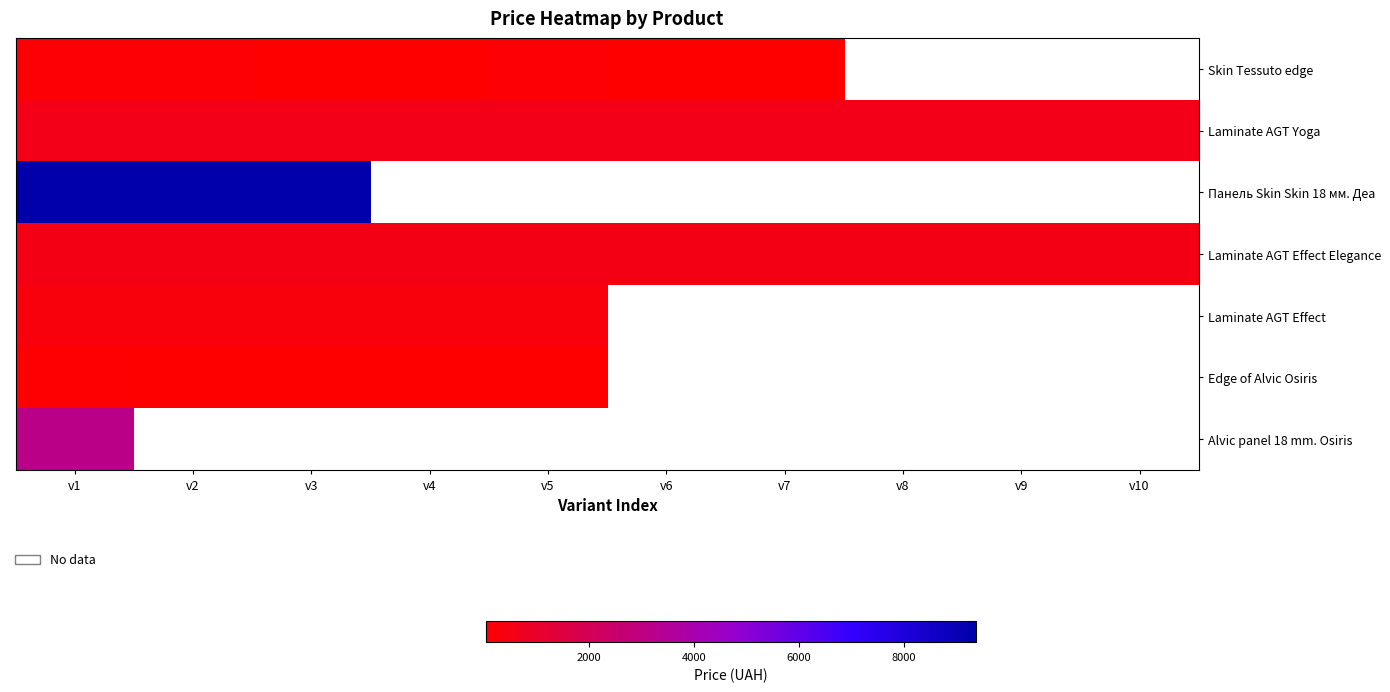

Which series has the widest spread of values?

Skin Tessuto edge